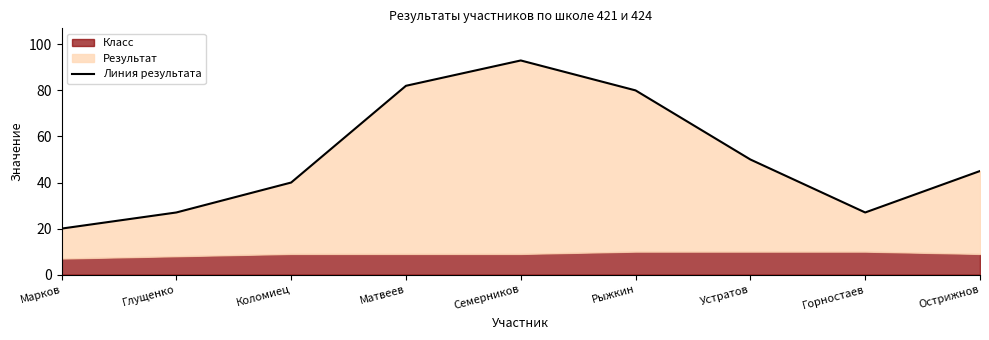

What is the approximate value at Марков?

20